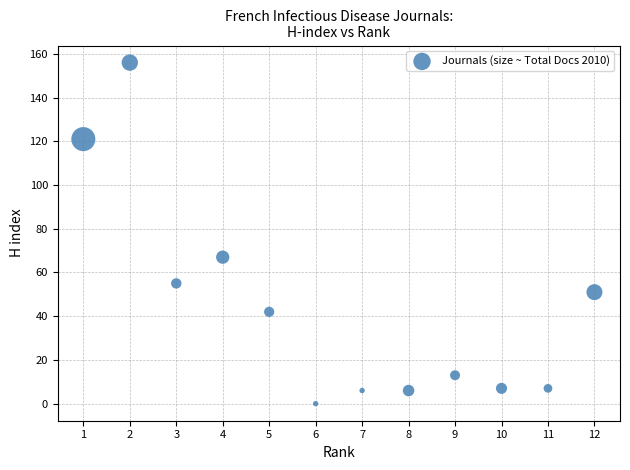

What Y value in the scatter plot is closest to 78?

67